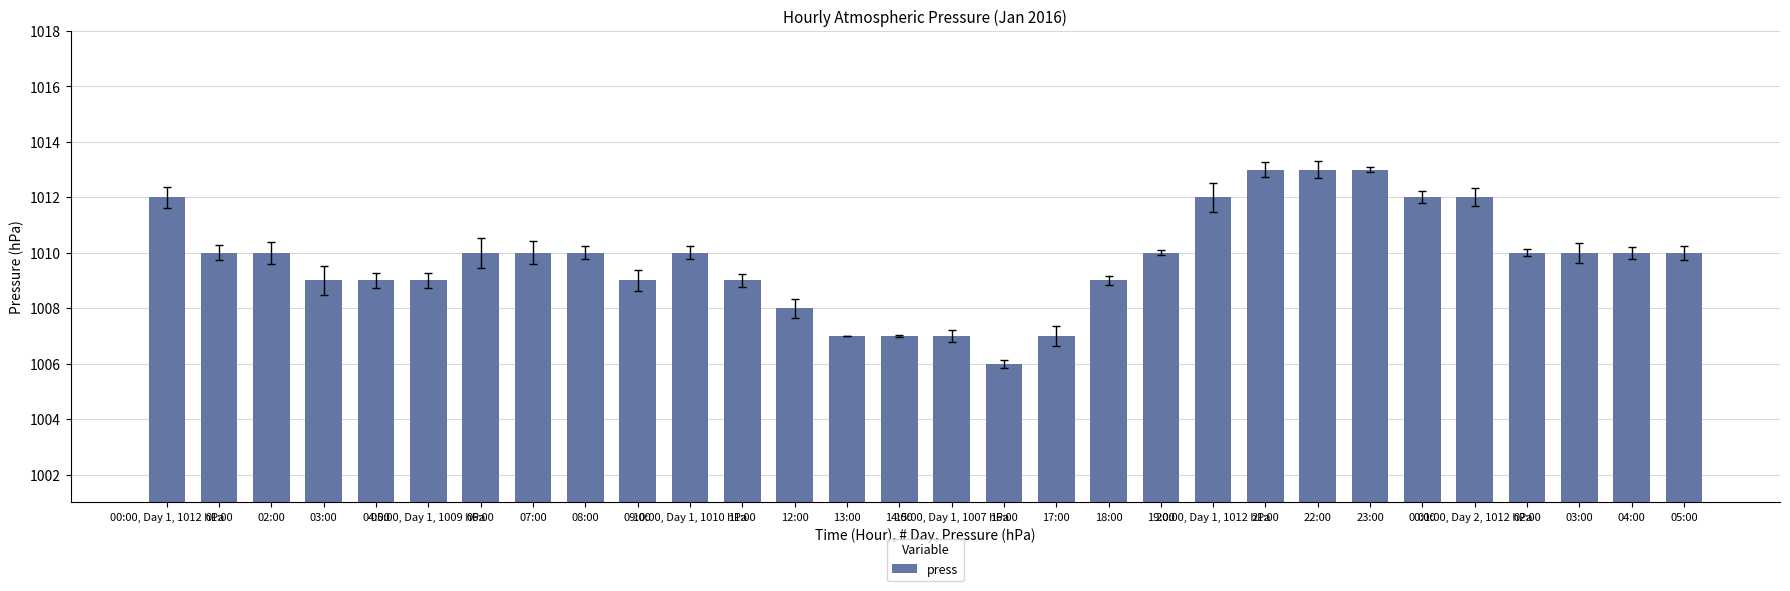

The value at 03:00 is 1333. True or false?

False